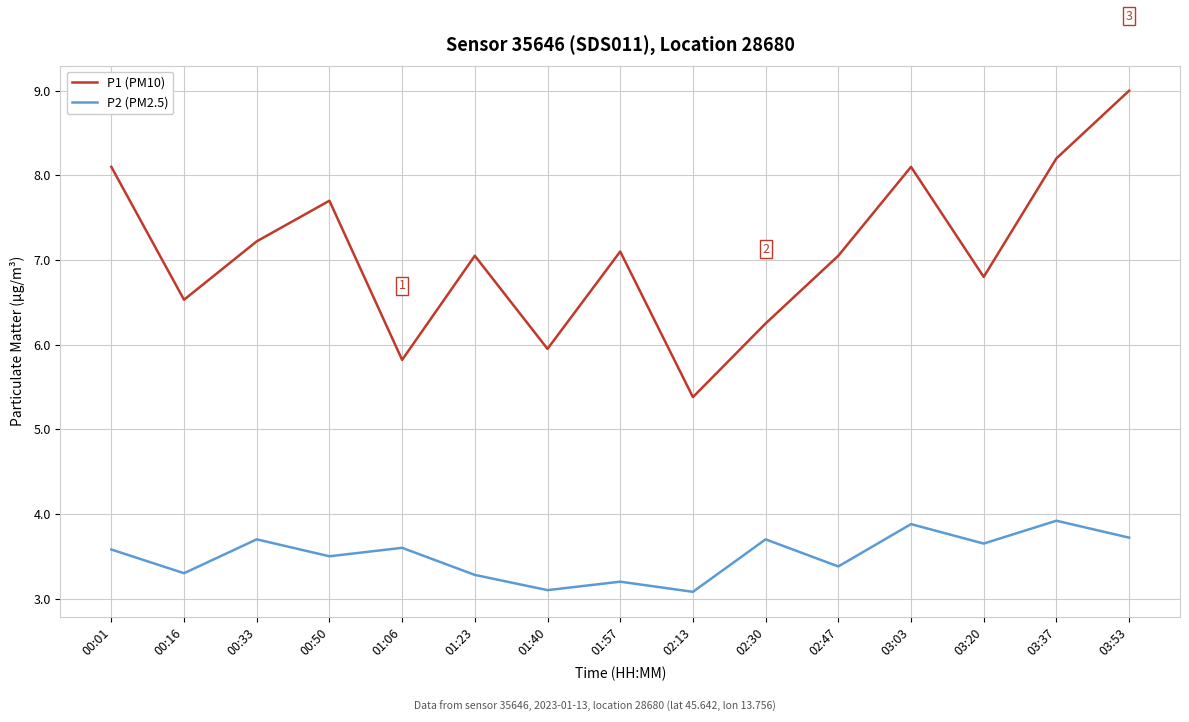

What is the smallest value displayed?

3.1